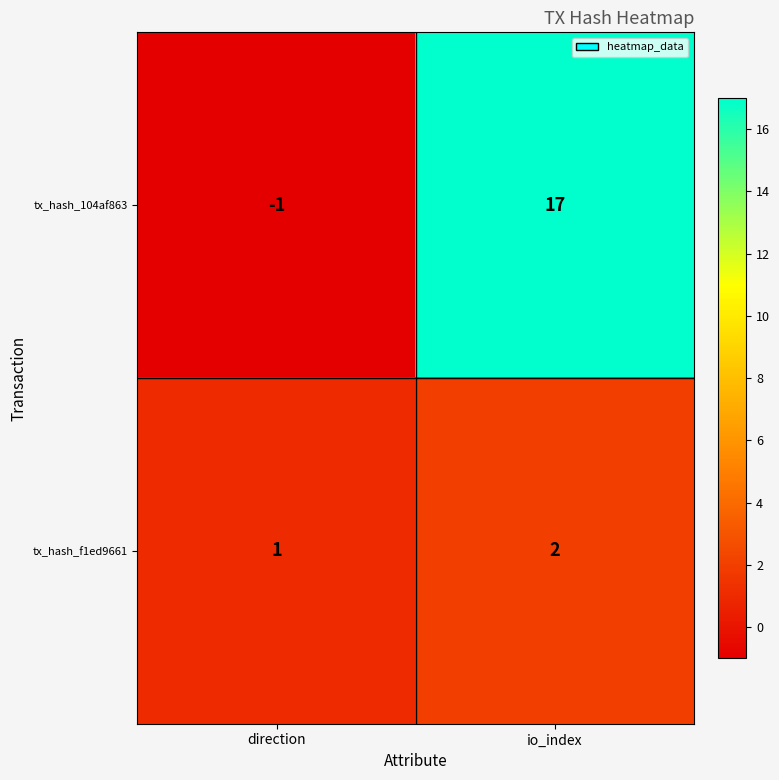

The value of tx_hash_f1ed9661 at io_index is 3. True or false?

False